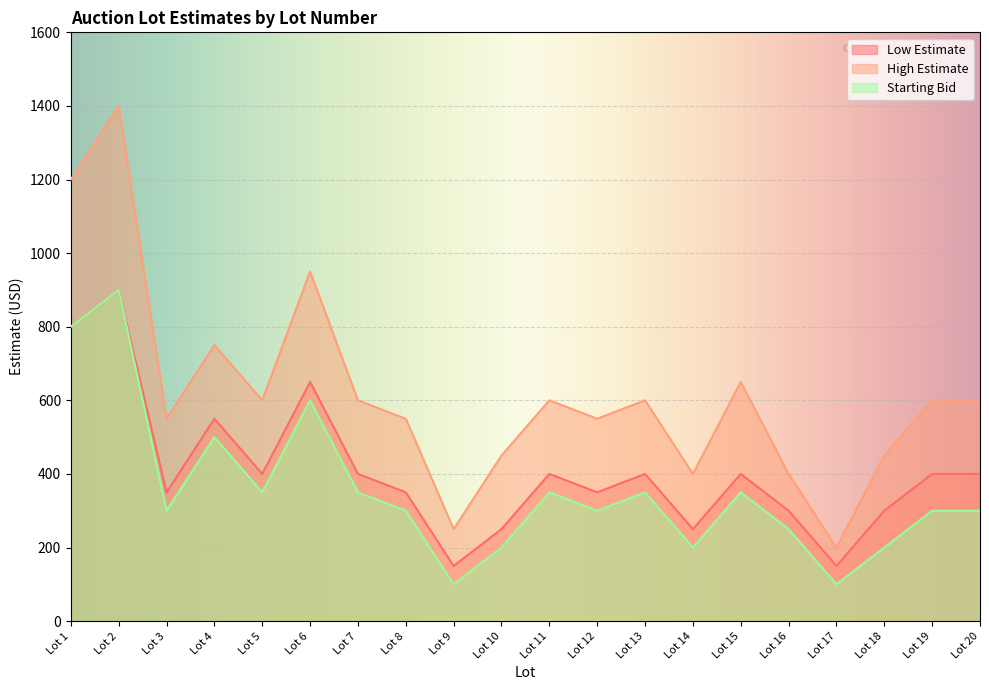

What is the average value of the High Estimate series?

618